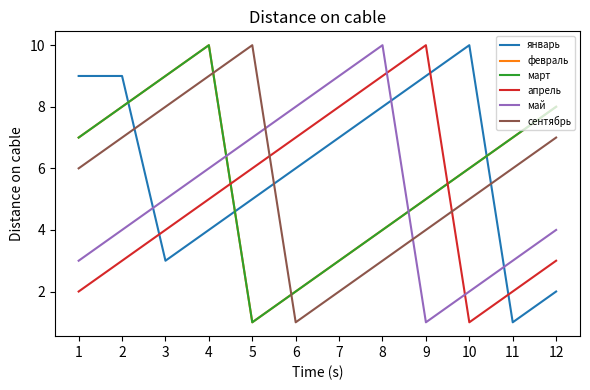

True or false: февраль and март intersect in this chart.

False